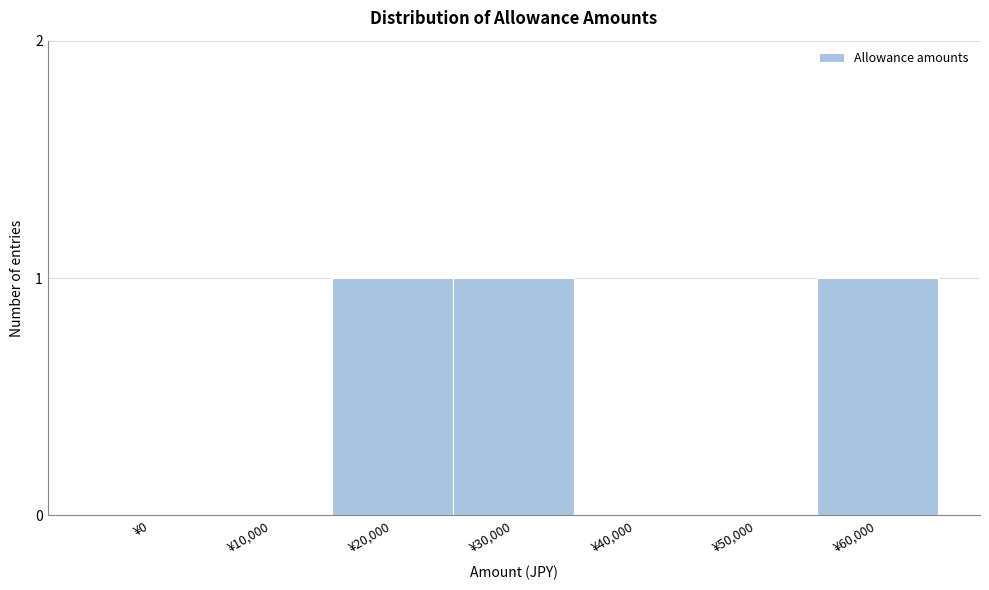

Reading left to right, transcribe all the data shown in this chart.

¥0=0	¥10,000=0	¥20,000=1	¥30,000=1	¥40,000=0	¥50,000=0	¥60,000=1